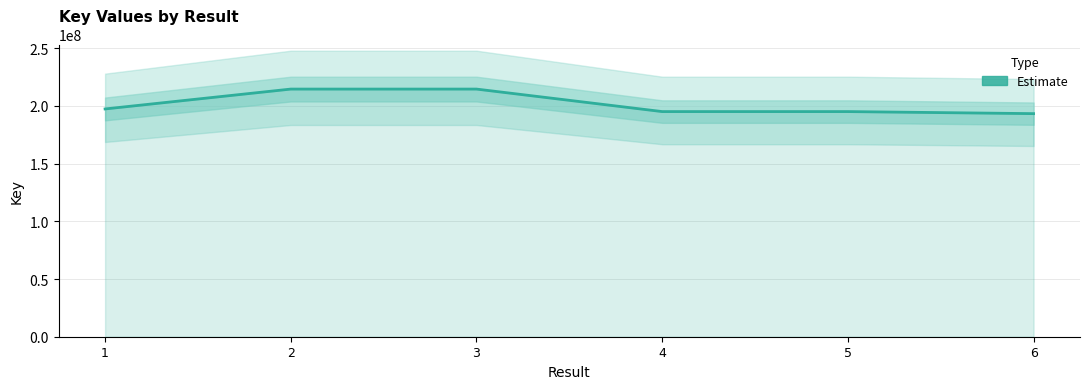

The value at 3 is 214608477. True or false?

True